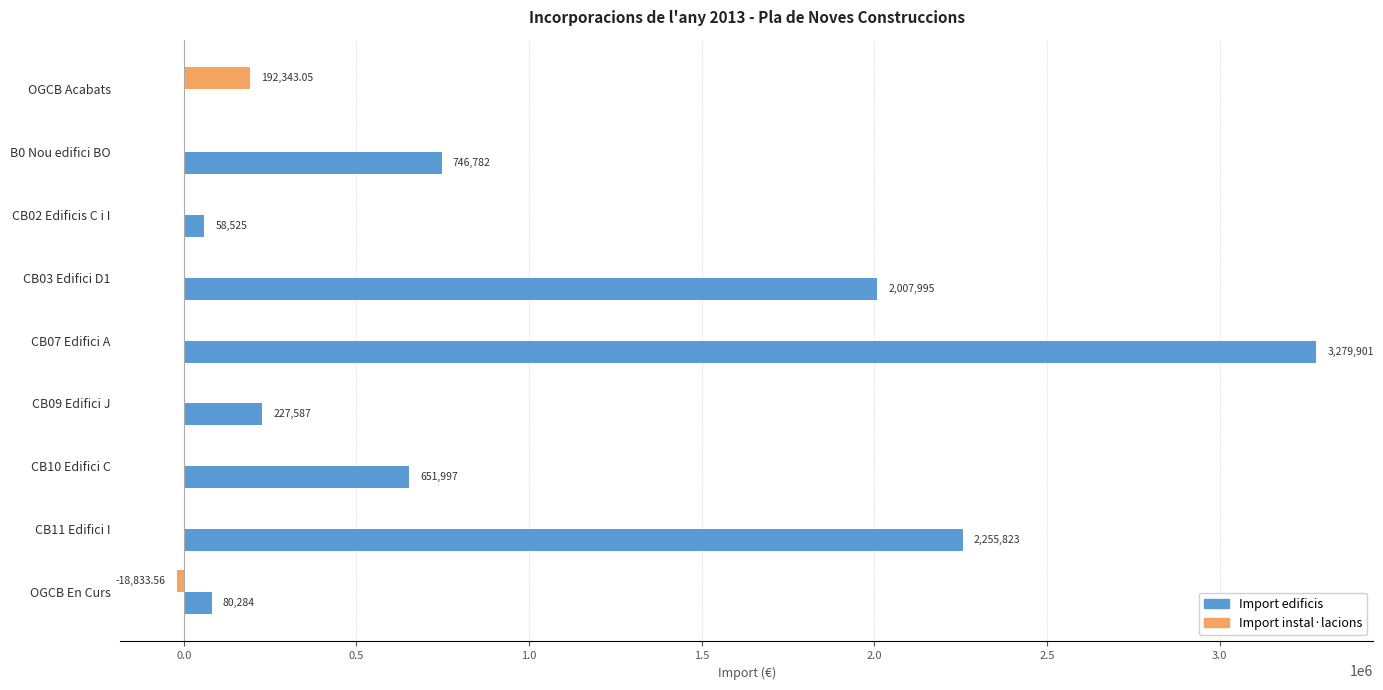

Which label corresponds to the largest value in the chart?

CB07 Edifici A